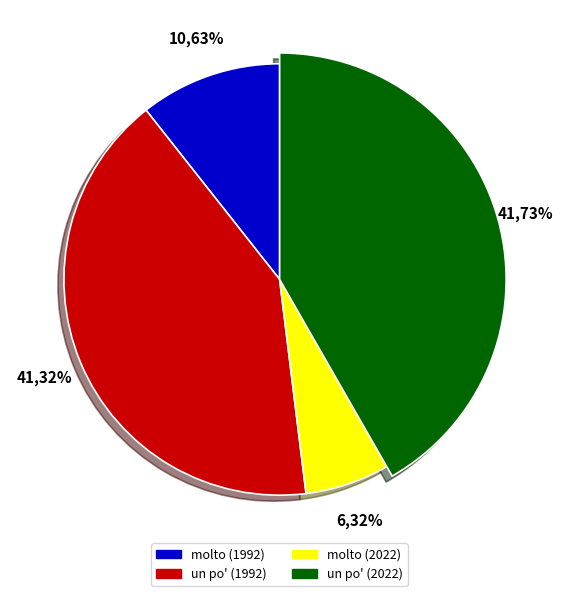

Is it true that molto (2022) is 6% of the pie?

True